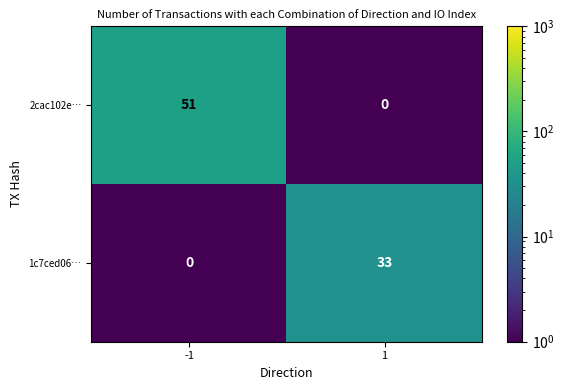

List the labels in order of 1c7ced06… value, largest first.

1, -1